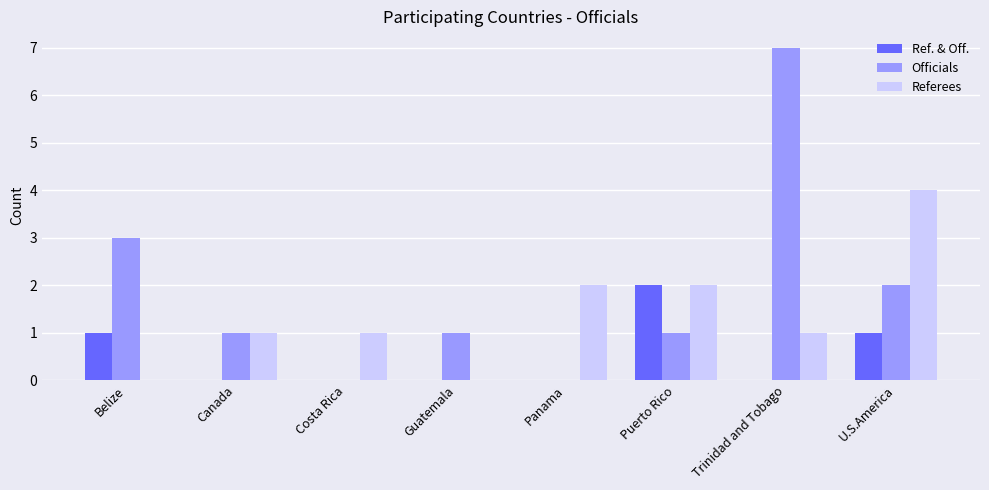

How many distinct data groups are displayed?

3